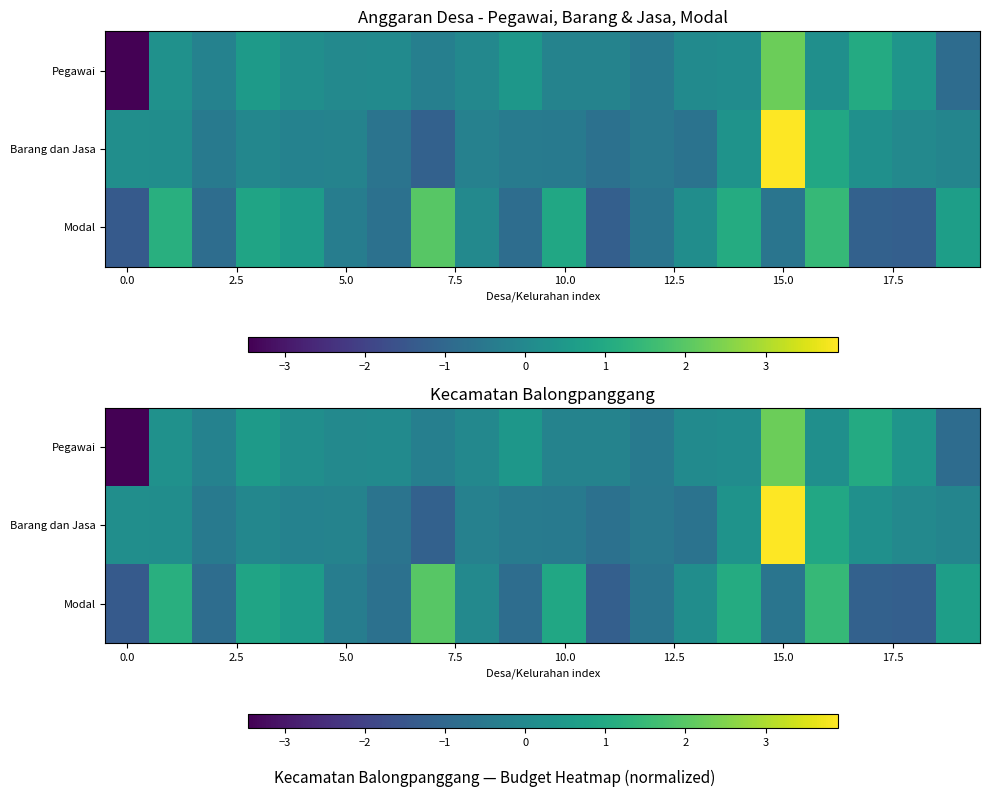

List the series in order of their peak value, lowest first.

Modal, Pegawai, Barang dan Jasa